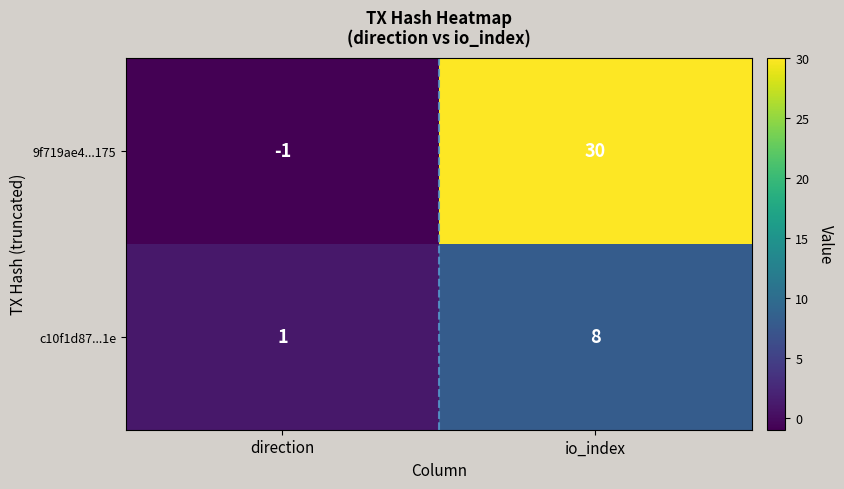

Reading left to right, list all the values displayed in this chart.

9f719ae4...175: direction=-1	io_index=30
c10f1d87...1e: direction=1	io_index=8